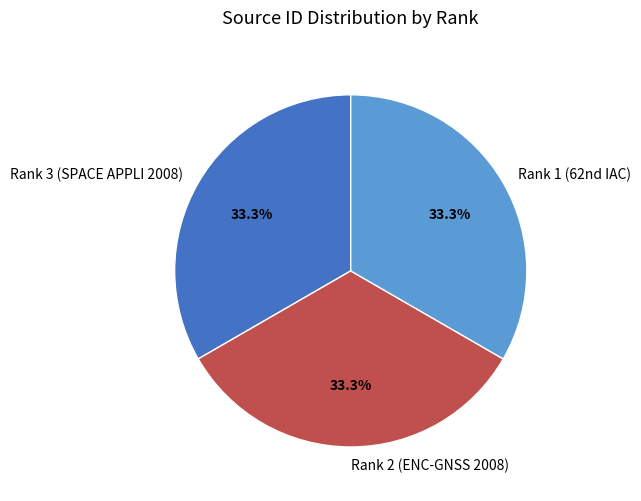

Does any single category account for the majority?

No